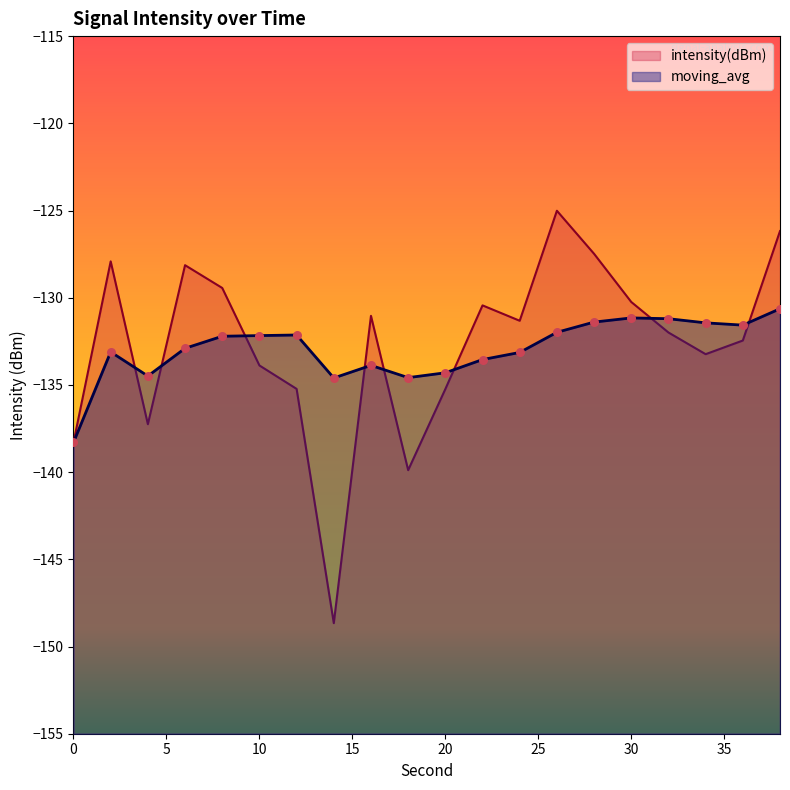

Which series contains the highest Y value?

intensity(dBm)